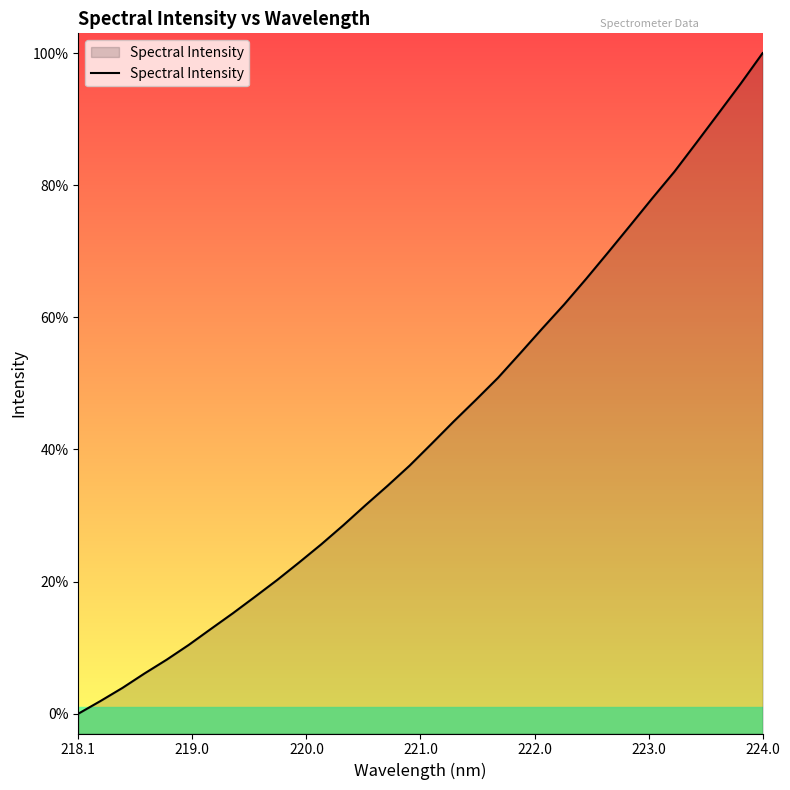

Does the chart have visible grid lines?

No